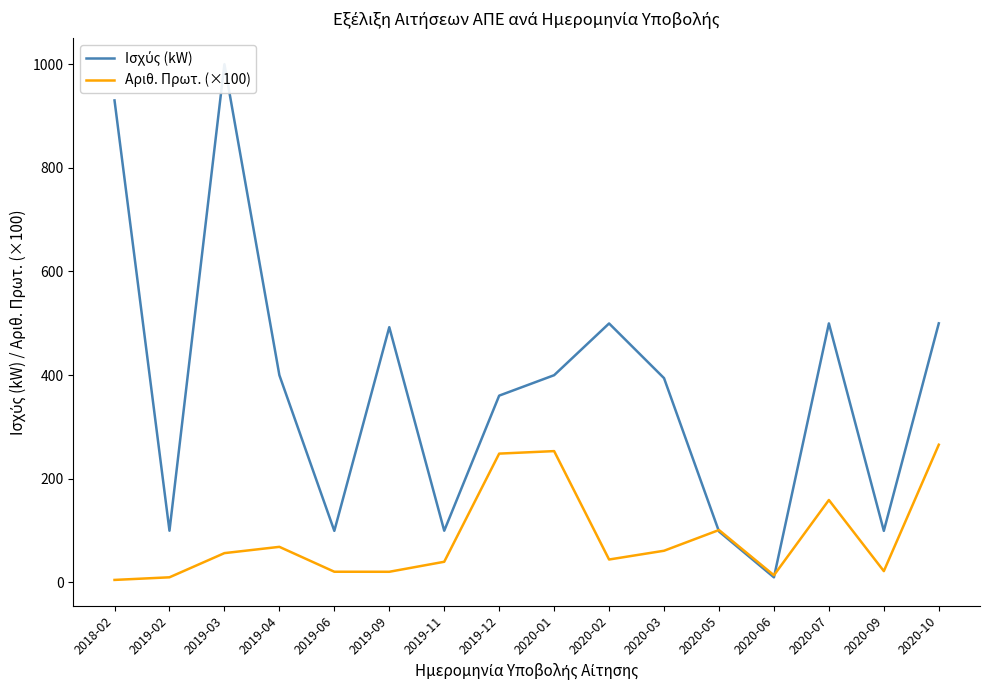

Where do Αριθ. Πρωτ. (×100) and Ισχύς (kW) first cross each other?

2020-03 and 2020-05